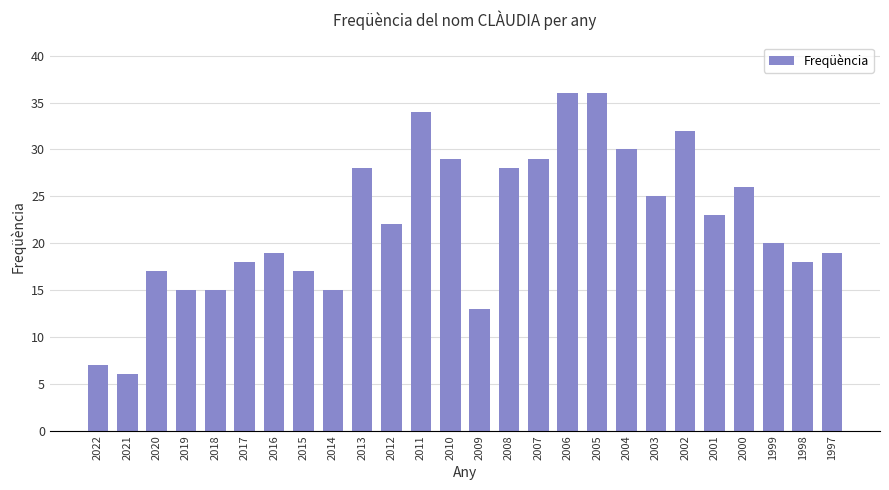

The chart shows a value of 3 at 2021. True or false?

False